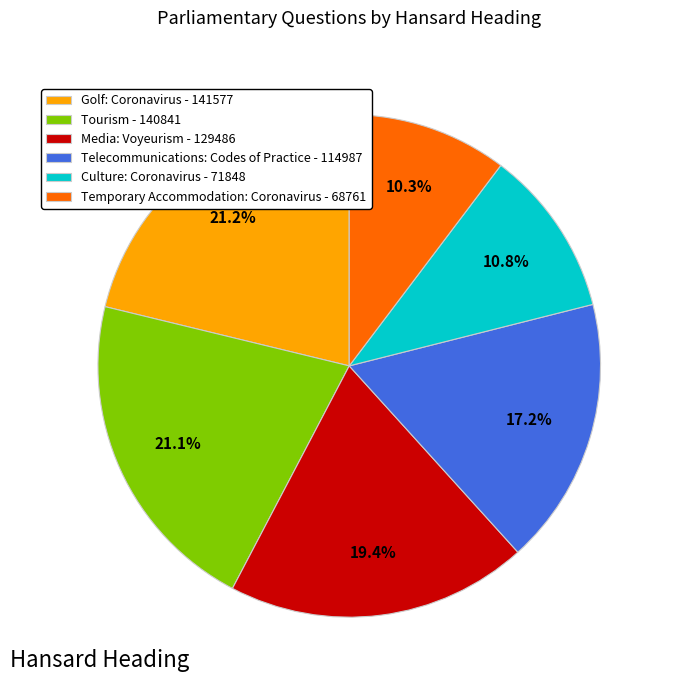

What portion of the pie excludes Temporary Accommodation: Coronavirus - 68761?

89.7%